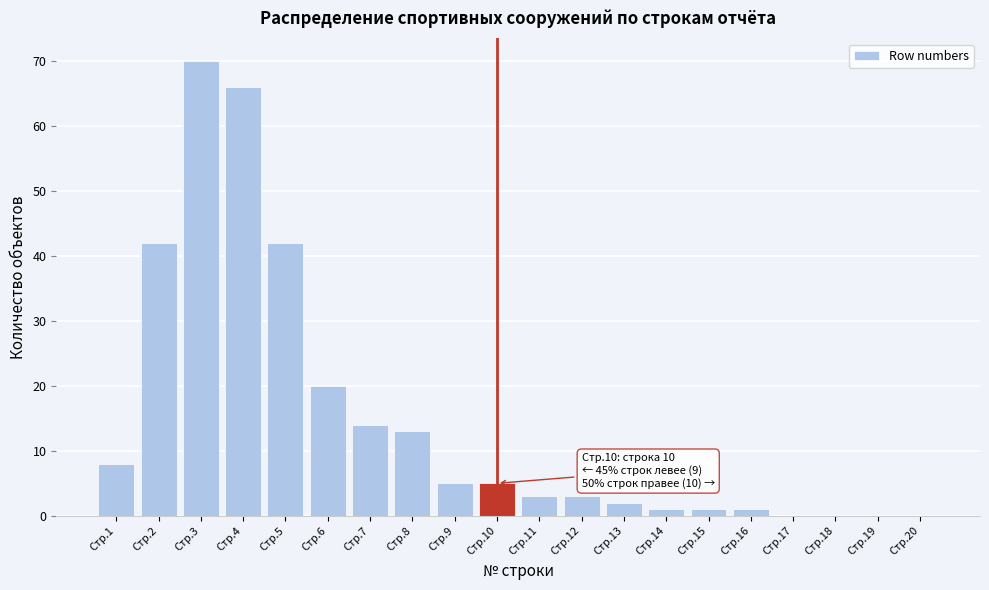

Reading right to left, extract all data points from this chart.

Стр.20=0	Стр.19=0	Стр.18=0	Стр.17=0	Стр.16=1	Стр.15=1	Стр.14=1	Стр.13=2	Стр.12=3	Стр.11=3	Стр.10=5	Стр.9=5	Стр.8=13	Стр.7=14	Стр.6=20	Стр.5=42	Стр.4=66	Стр.3=70	Стр.2=42	Стр.1=8